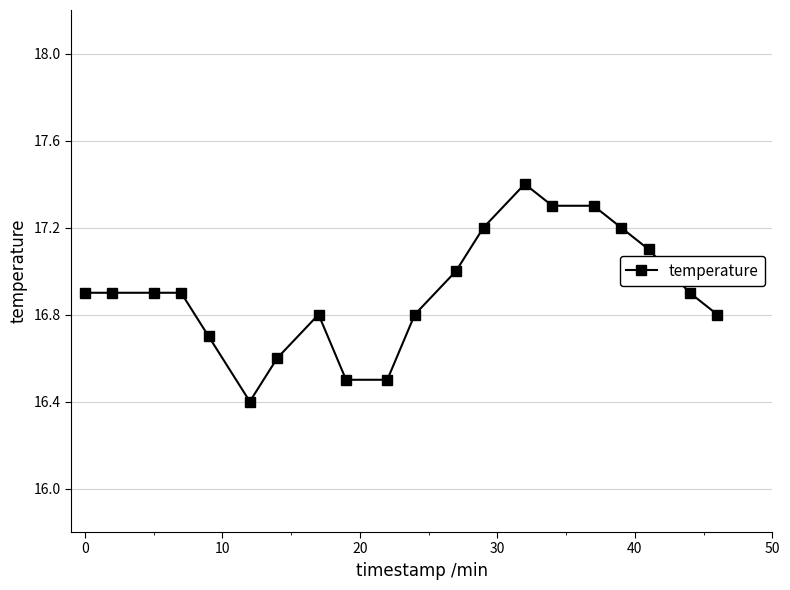

What is the minimum value shown in the chart?

16.4